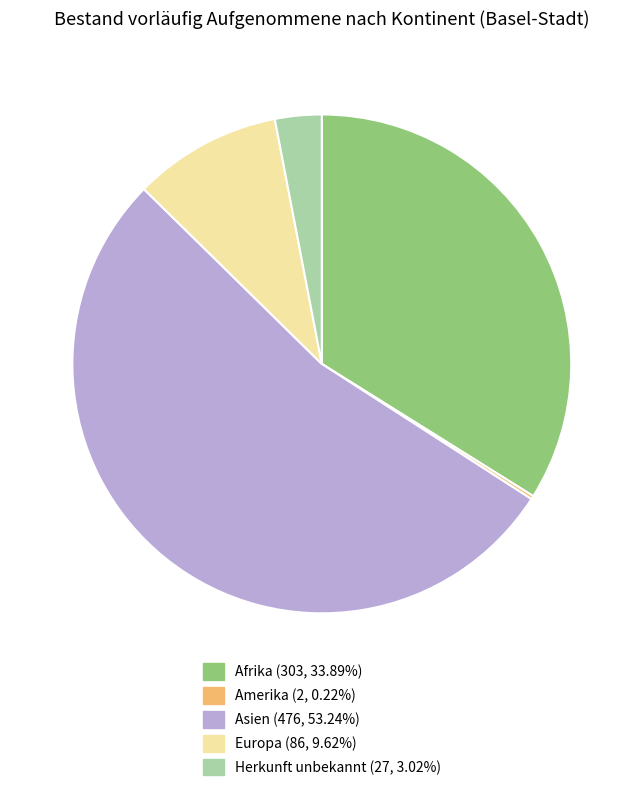

Is the sum of Asien (476, 53.24%) and Herkunft unbekannt (27, 3.02%) greater than half?

Yes